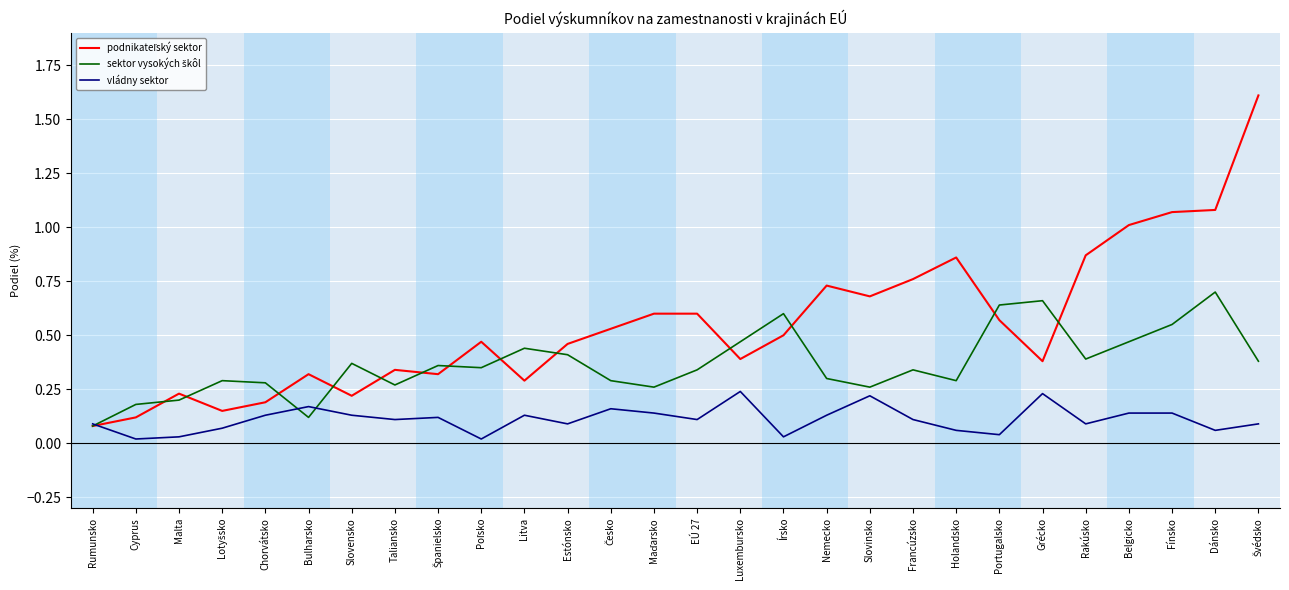

What position from the left is Fínsko?

26